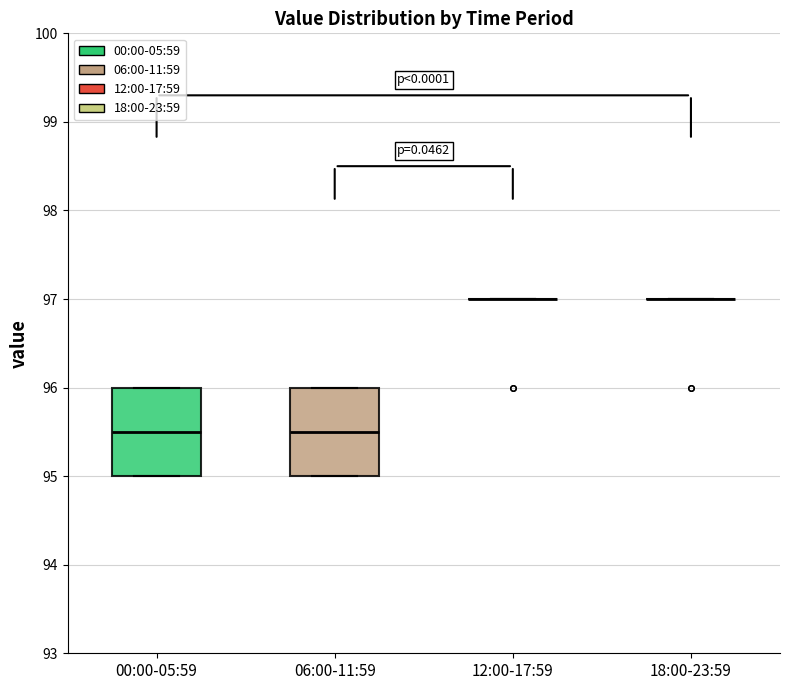

Reading left to right, read every box against the y-axis: the position of its median line, the range the box covers, and the ends of its whiskers. The values are not printed on the chart, so give them approximately, as read against the axis.

00:00-05:59: median 95.5, box 95.0 to 96.0, whiskers 95.0 to 96.0
06:00-11:59: median 95.5, box 95.0 to 96.0, whiskers 95.0 to 96.0
12:00-17:59: box collapsed to a line at 97.0, whiskers 97.0 to 97.0
18:00-23:59: box collapsed to a line at 97.0, whiskers 97.0 to 97.0